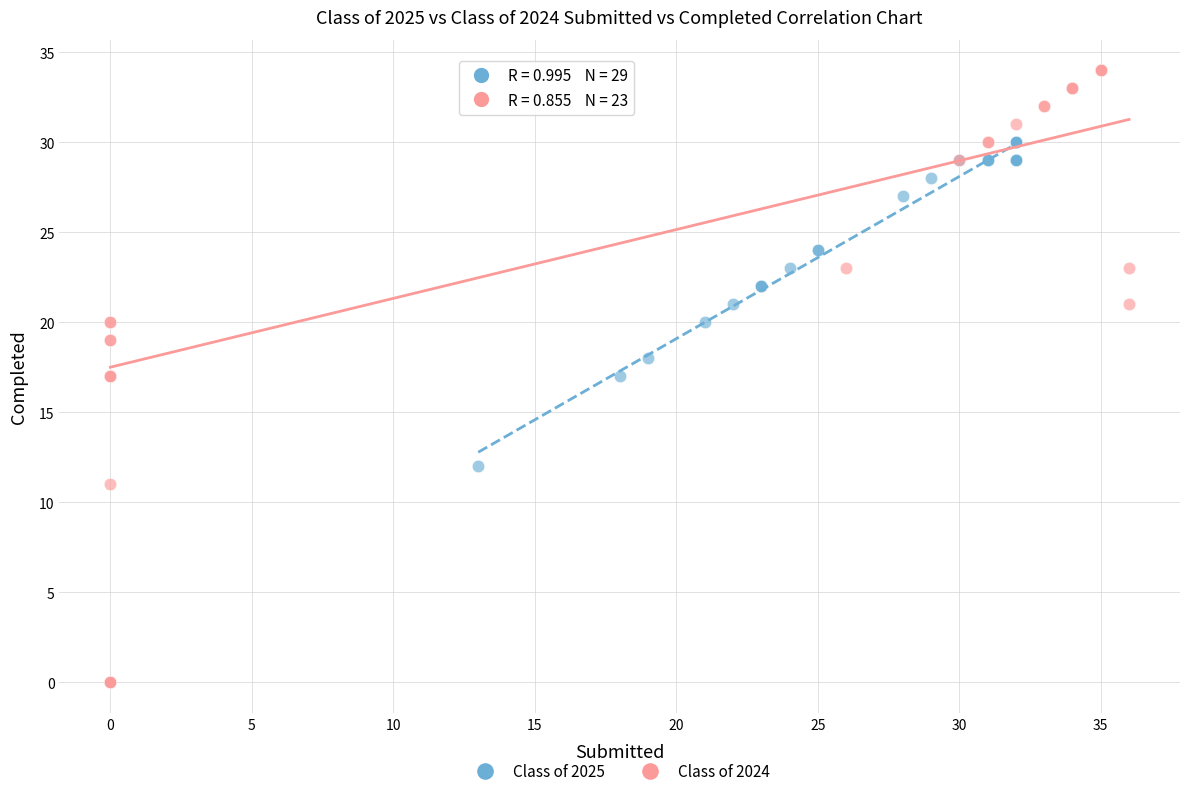

Which series has the largest Y range (max minus min)?

Class of 2024